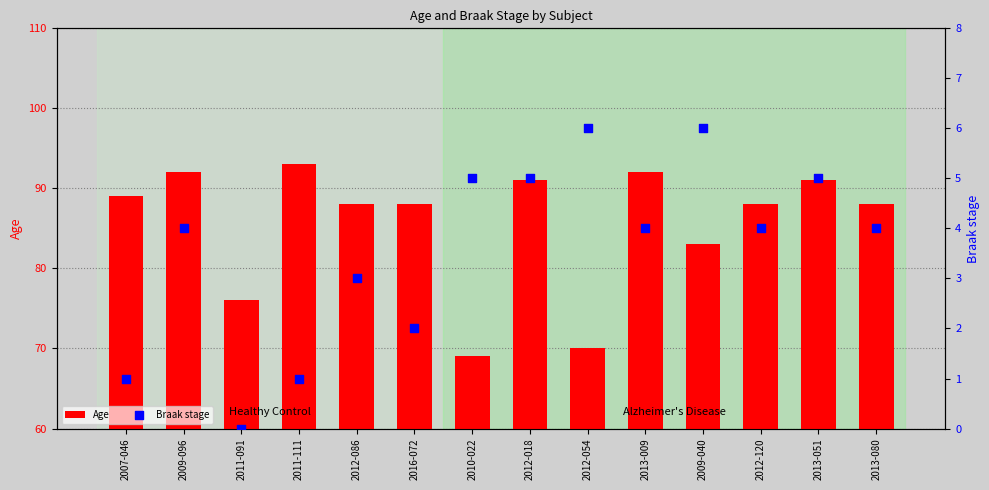

What are all the series names shown in the legend?

Age, Braak stage